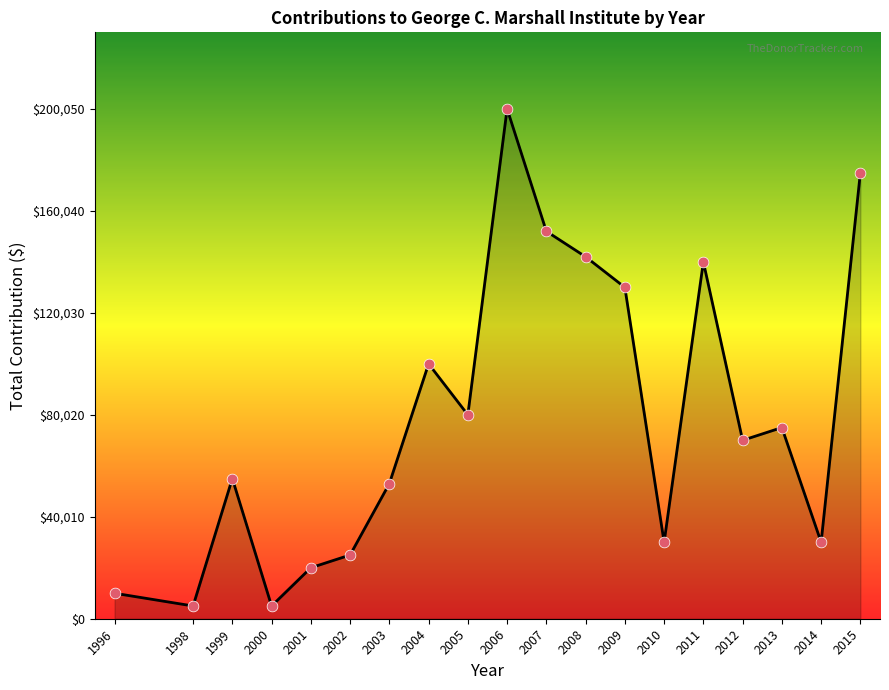

What is the change in value from 1999 to 2011?

+85000